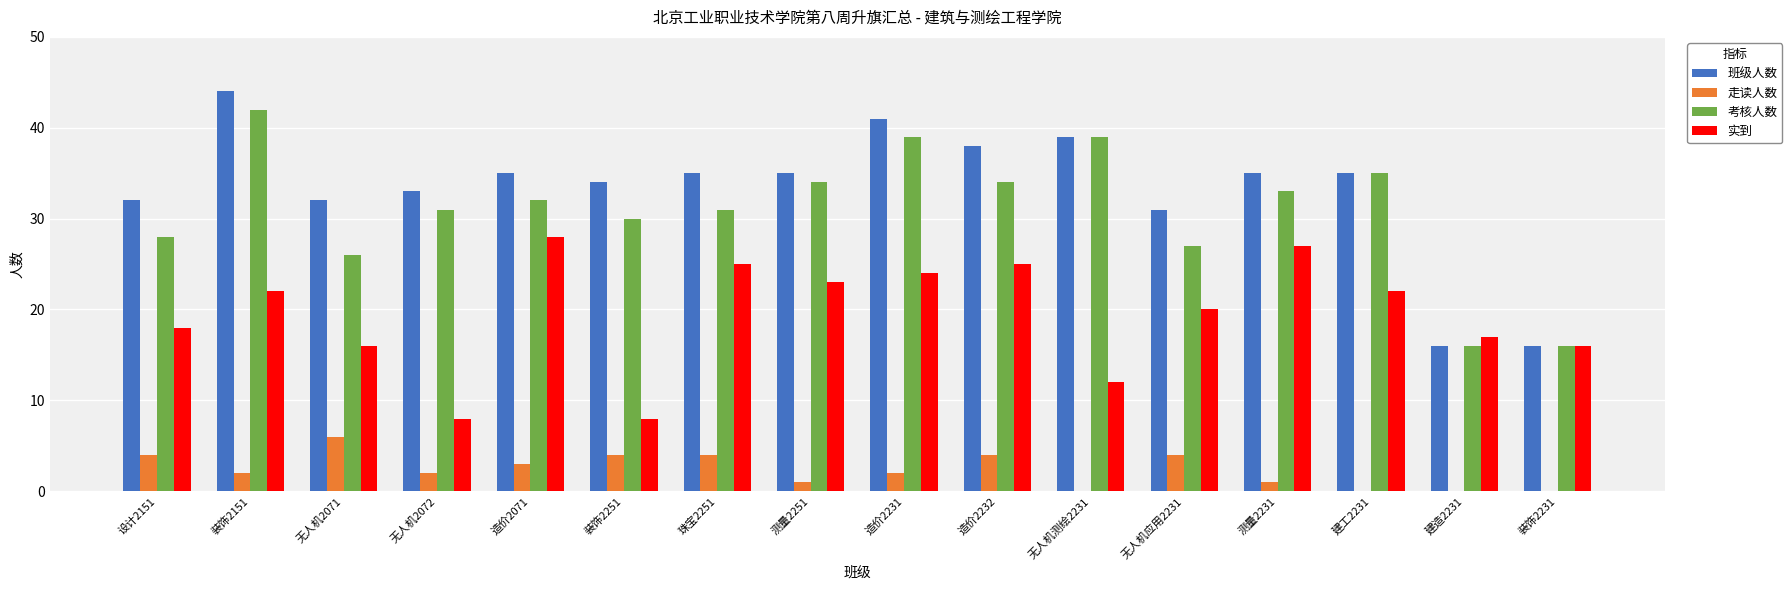

How many distinct data groups are displayed?

4